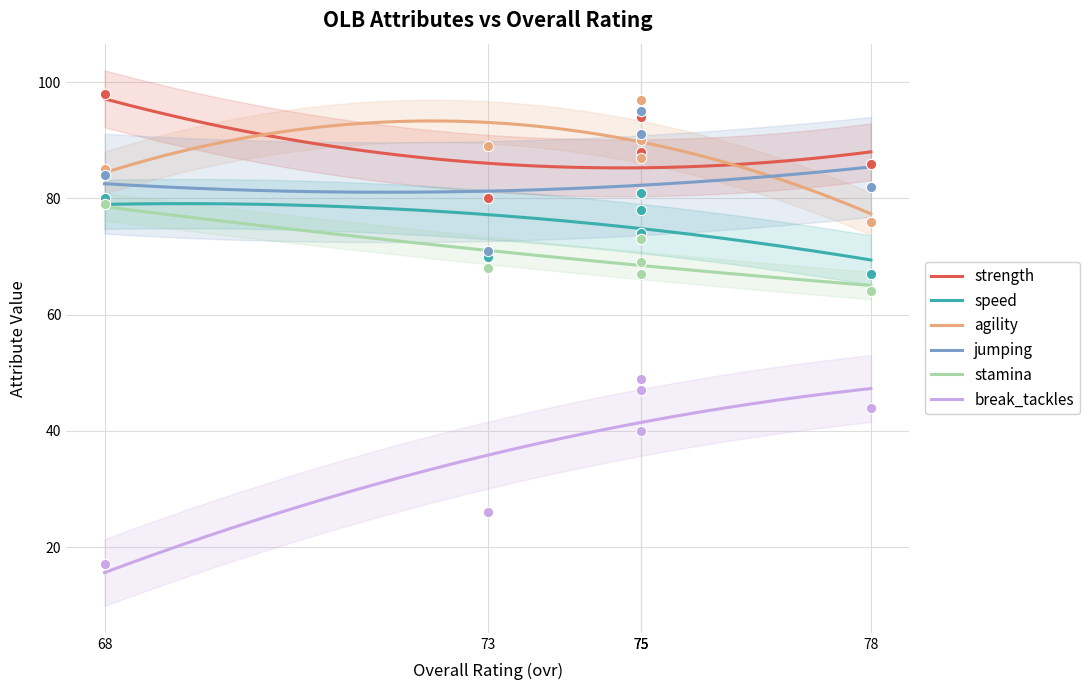

Which series has the largest Y range (max minus min)?

break_tackles